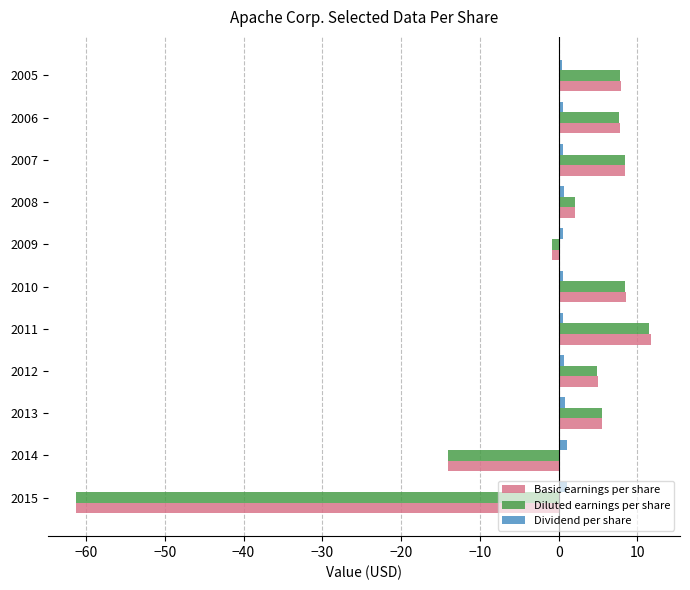

Which series has the widest spread of values?

Basic earnings per share